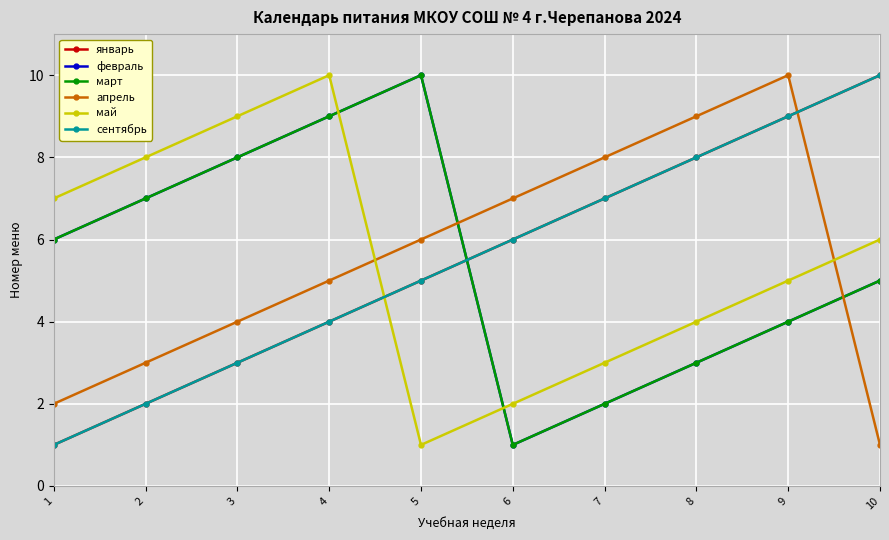

Is the value of февраль at 4 greater than the value of январь at 5?

Yes